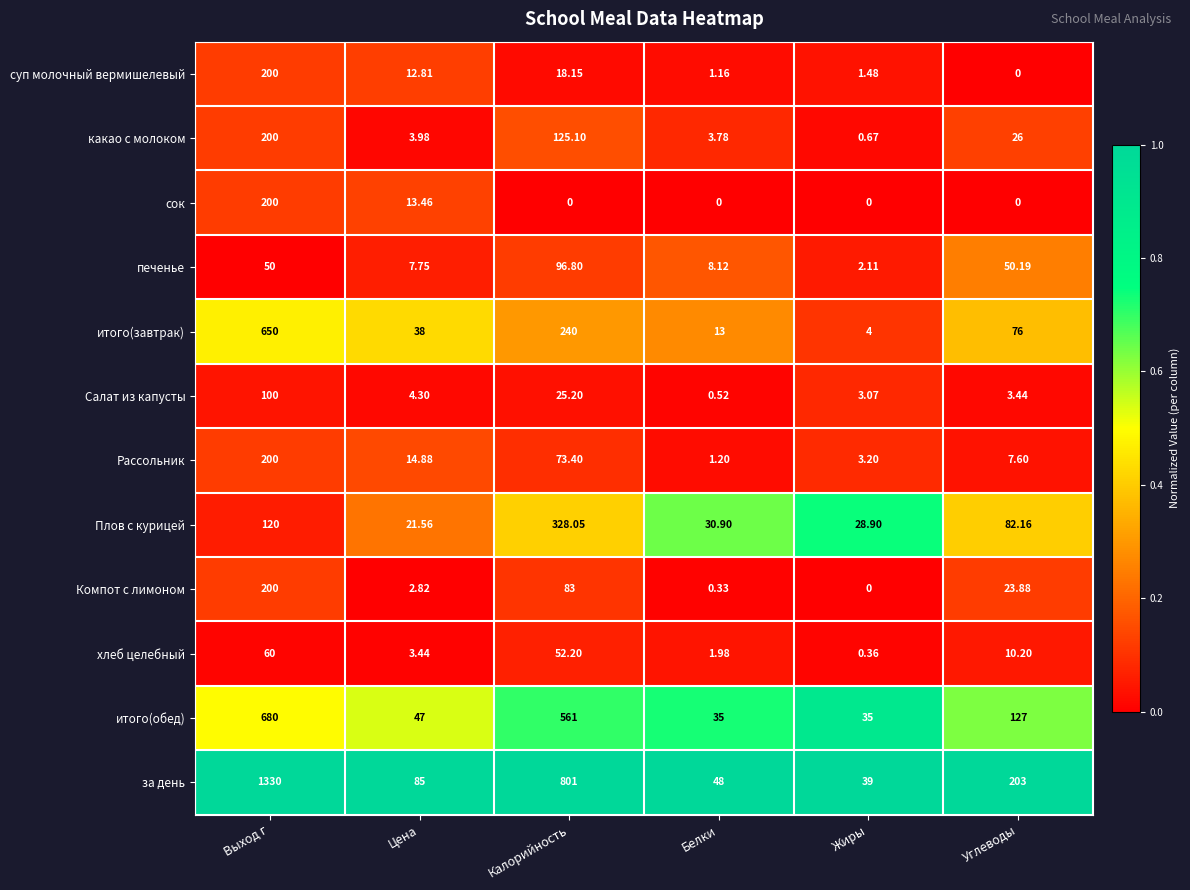

Which label corresponds to the largest value in the chart?

Выход г